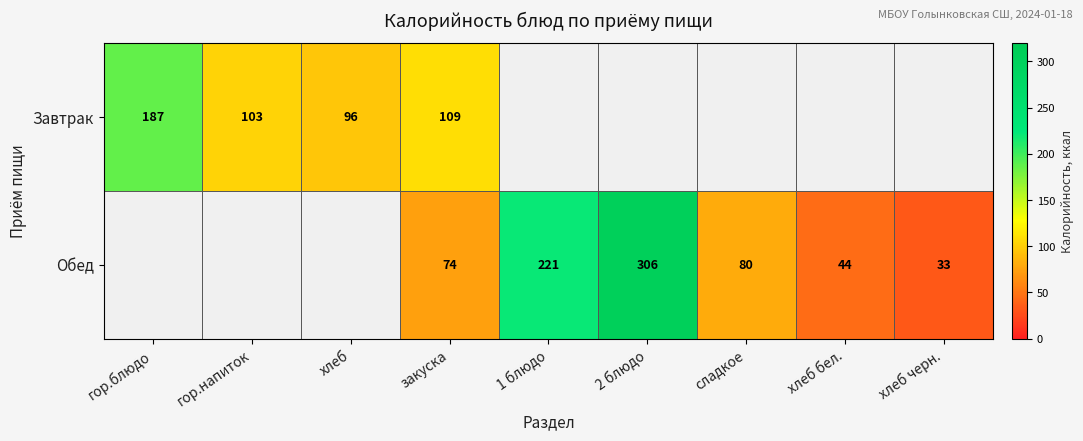

What is the difference between the highest and lowest values at закуска?

35